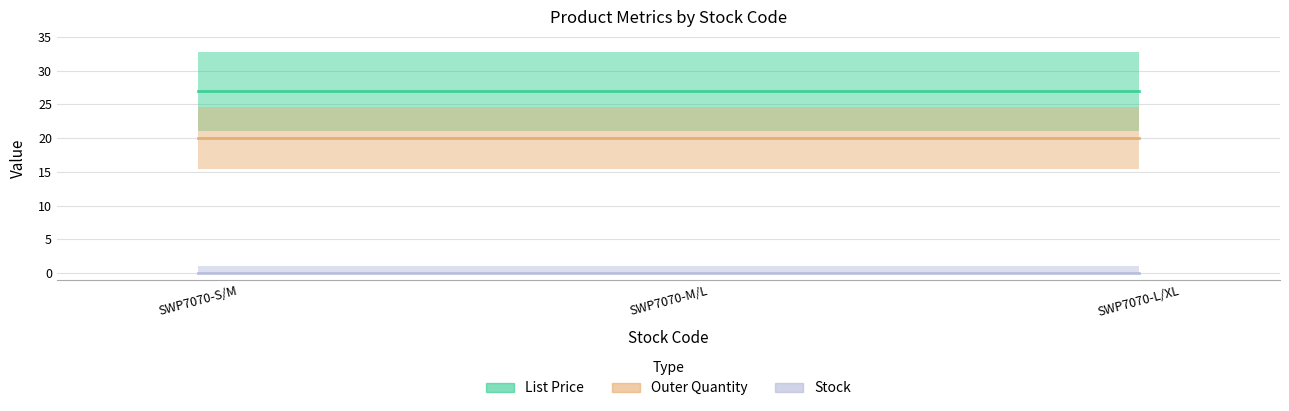

Rank the series by their average value, from lowest to highest.

Stock, Outer Quantity, List Price